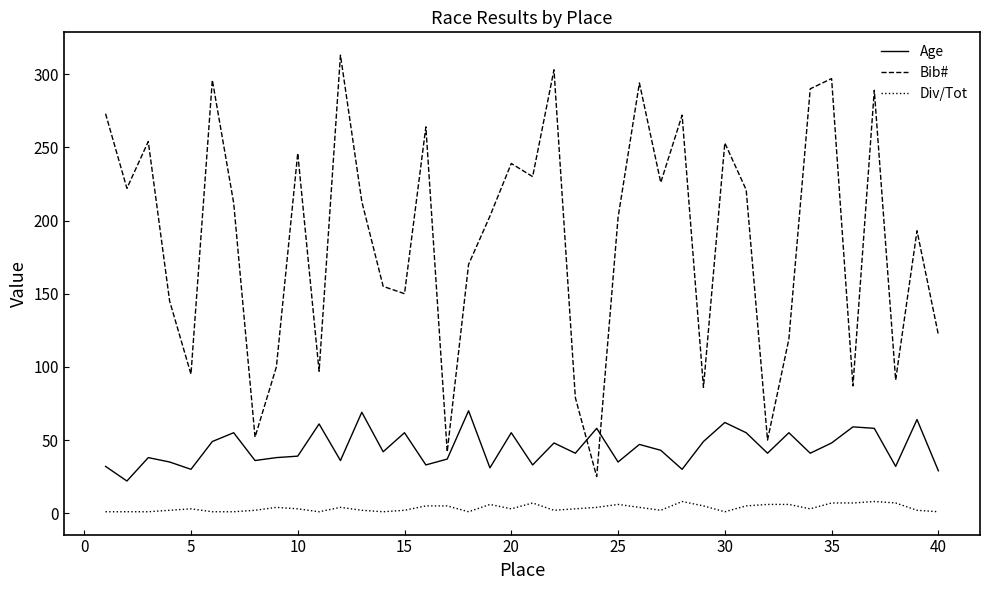

What is the difference between the maximum and minimum values in the Div/Tot series?

7